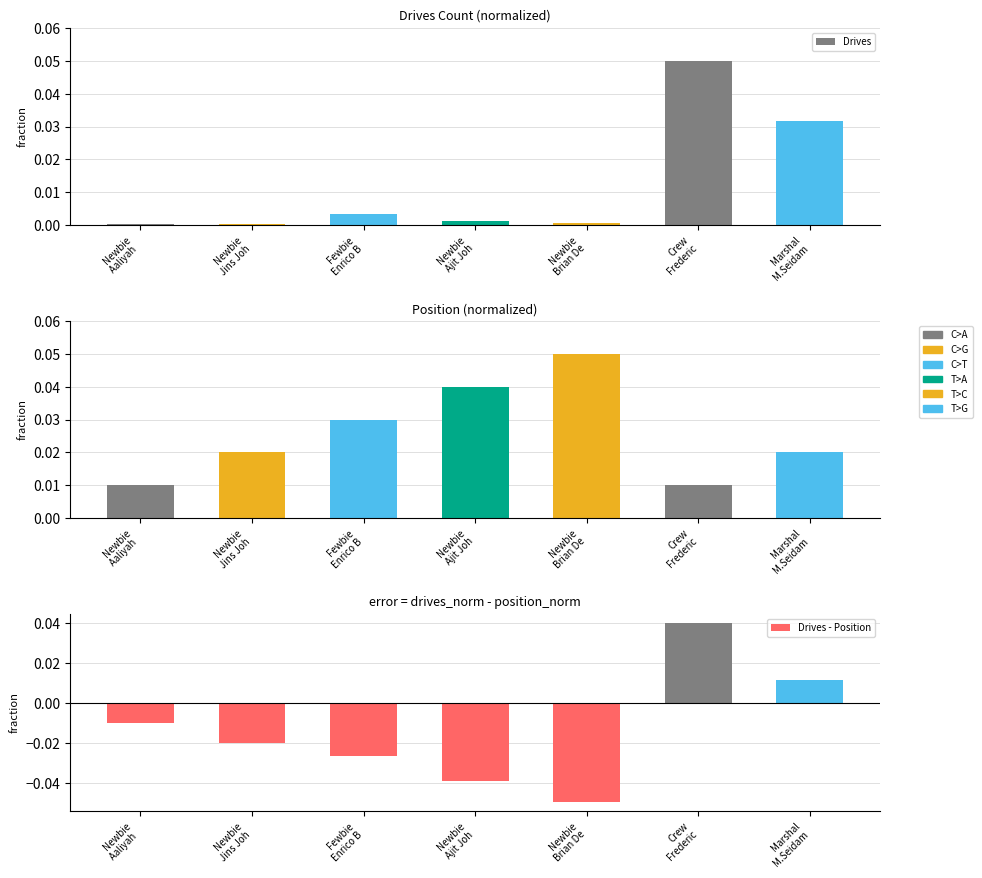

The value of Position at Newbie
Jins Joh is 0.0. True or false?

True